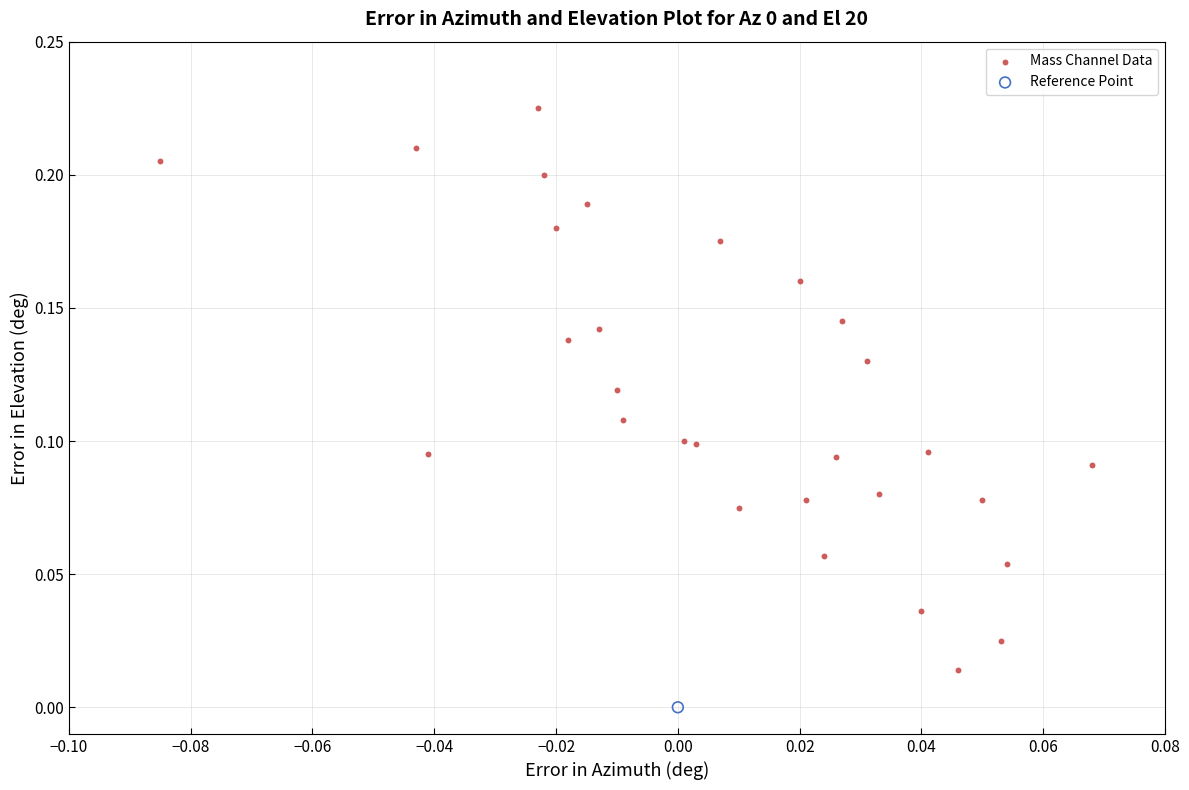

What are all the series names shown in the legend?

Mass Channel Data, Reference Point